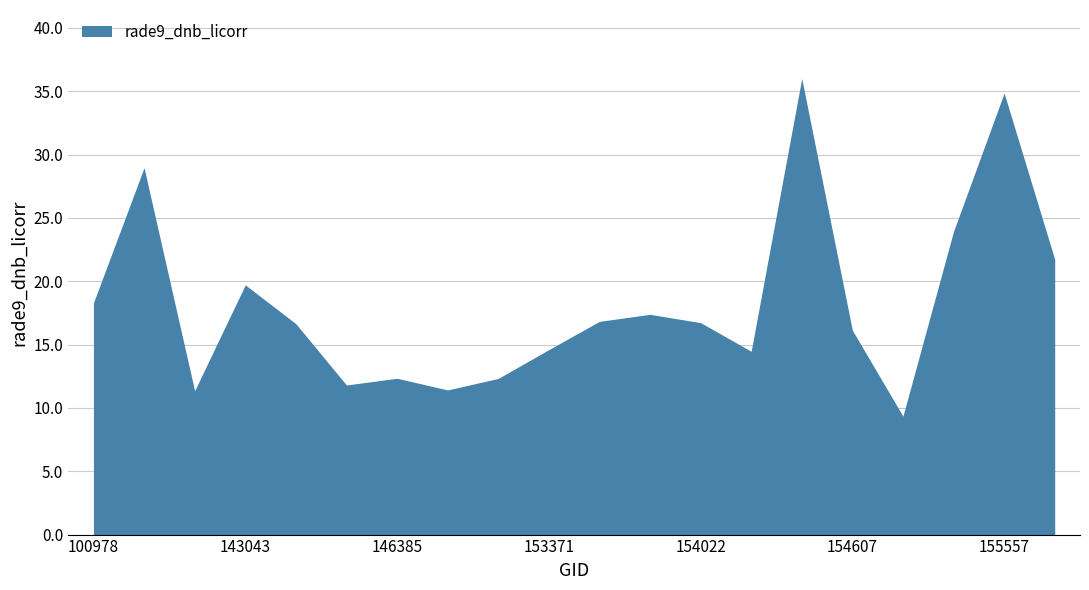

Where is the first local minimum?

102352